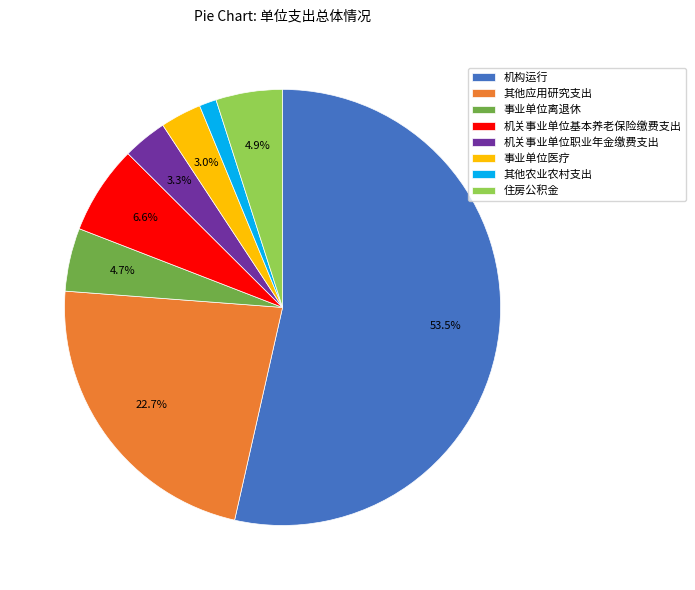

What is the ratio of the value at 事业单位离退休 to the value at 机关事业单位职业年金缴费支出?

1.4